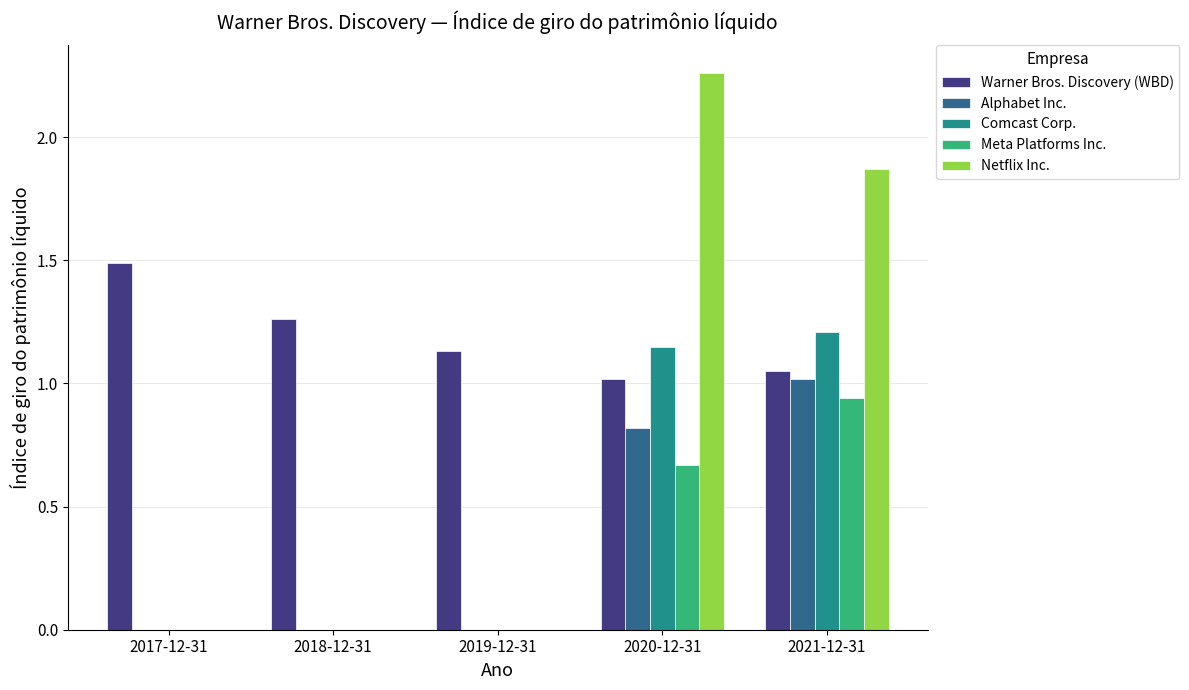

Which series has the largest range (max minus min)?

Netflix Inc.